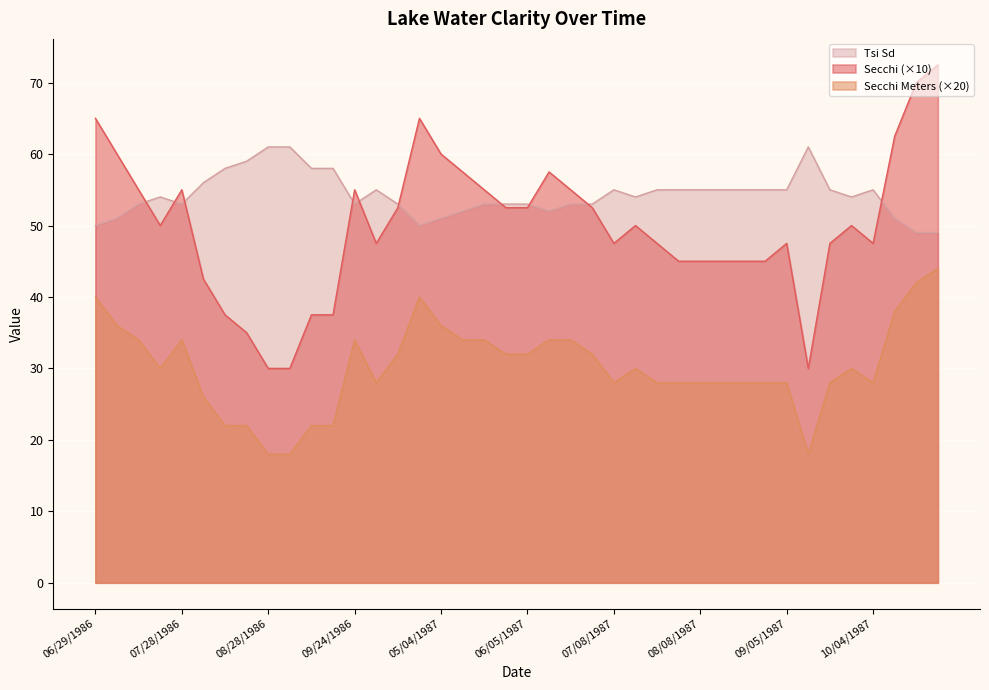

True or false: Secchi Meters has more than 1 interior local peaks.

True